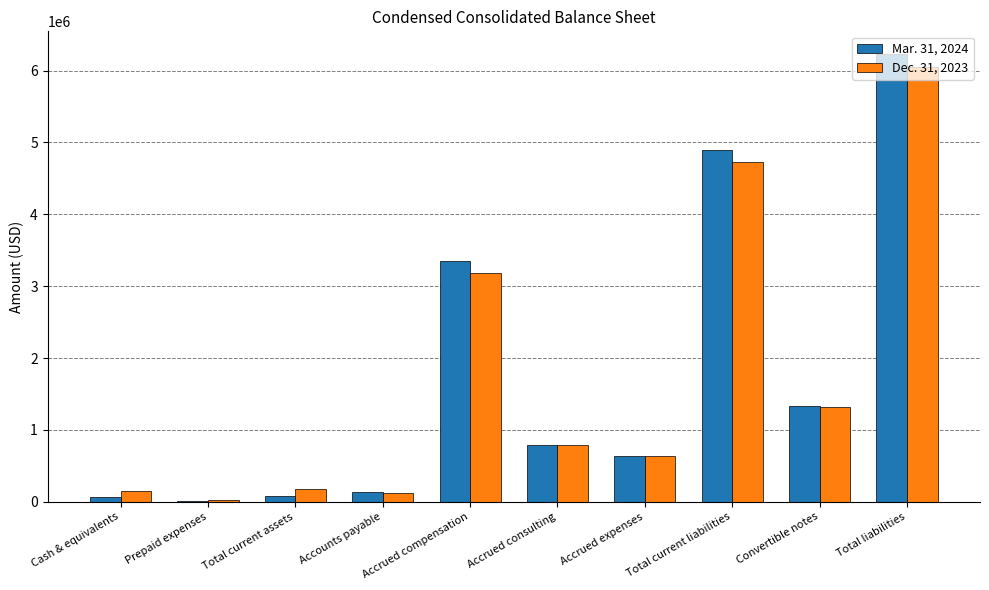

The Dec. 31, 2023 series shows 787903 at Accrued consulting. True or false?

True